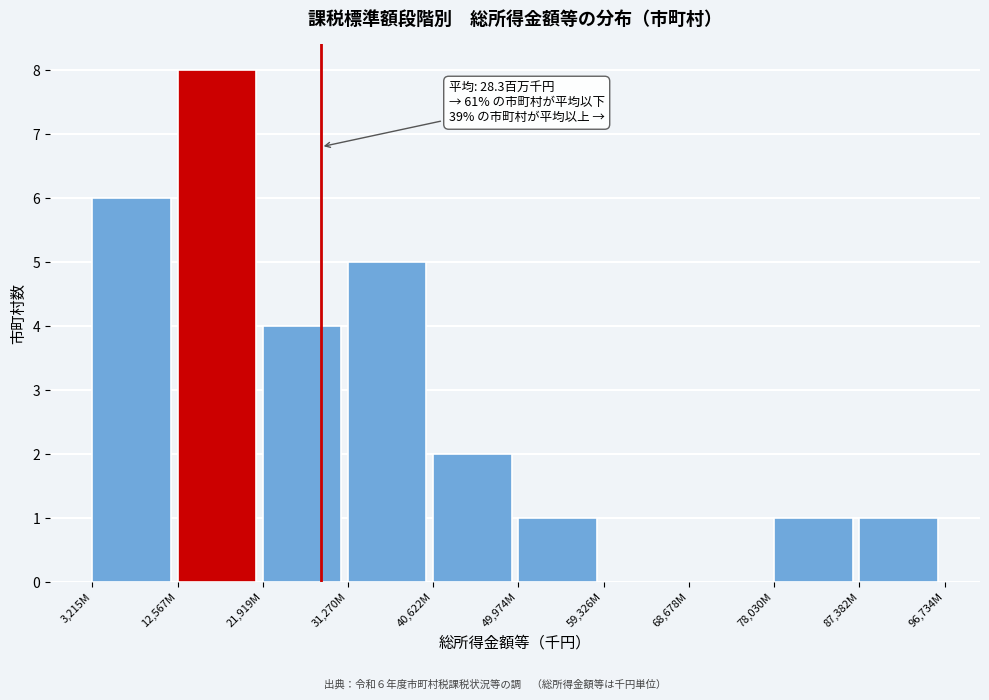

Reading right to left, what are all the values shown in this chart?

87,382M=1	78,030M=1	68,678M=0	59,326M=0	49,974M=1	40,622M=2	31,270M=5	21,919M=4	12,567M=8	3,215M=6